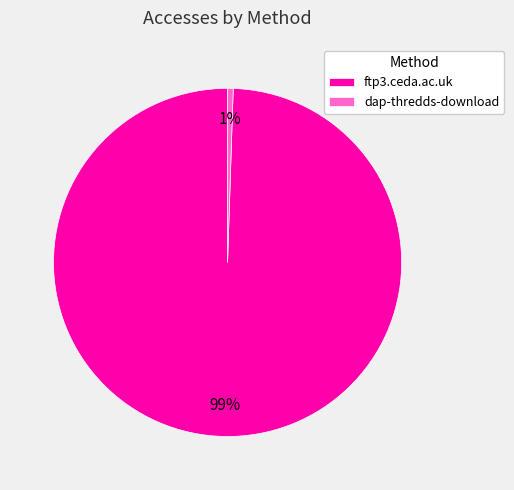

Between ftp3.ceda.ac.uk and dap-thredds-download, which is larger?

ftp3.ceda.ac.uk